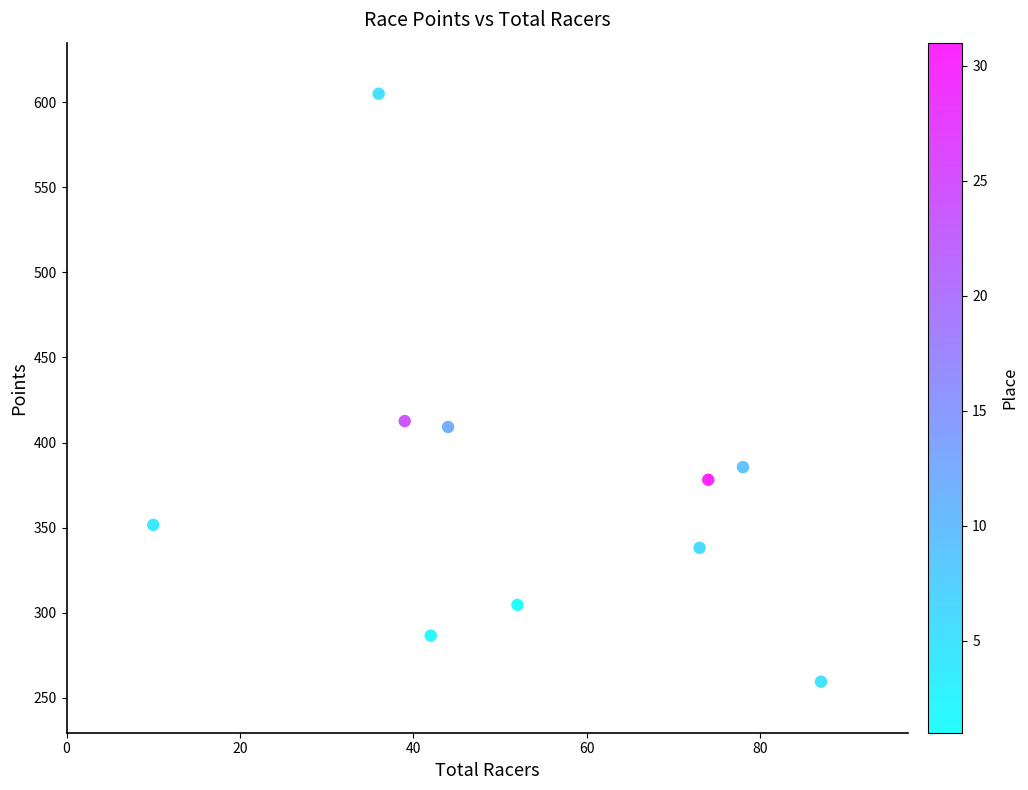

What is the average X value?

53.5